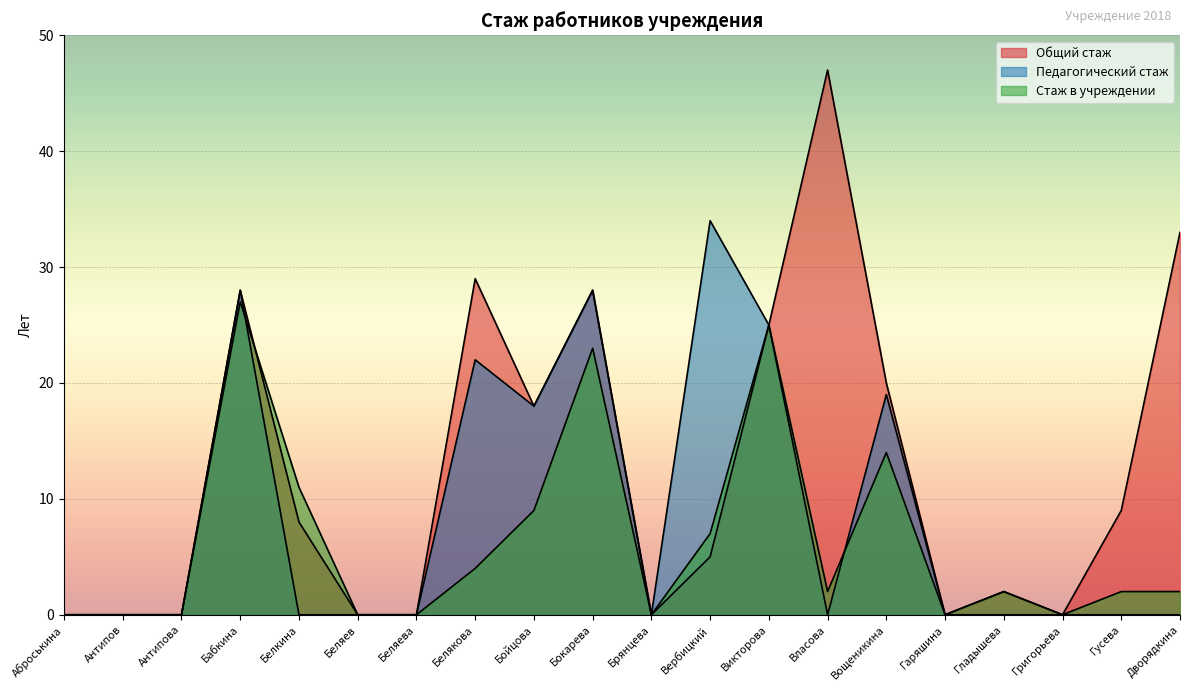

Which series changed the most between Антипов and Беляева?

Общий стаж